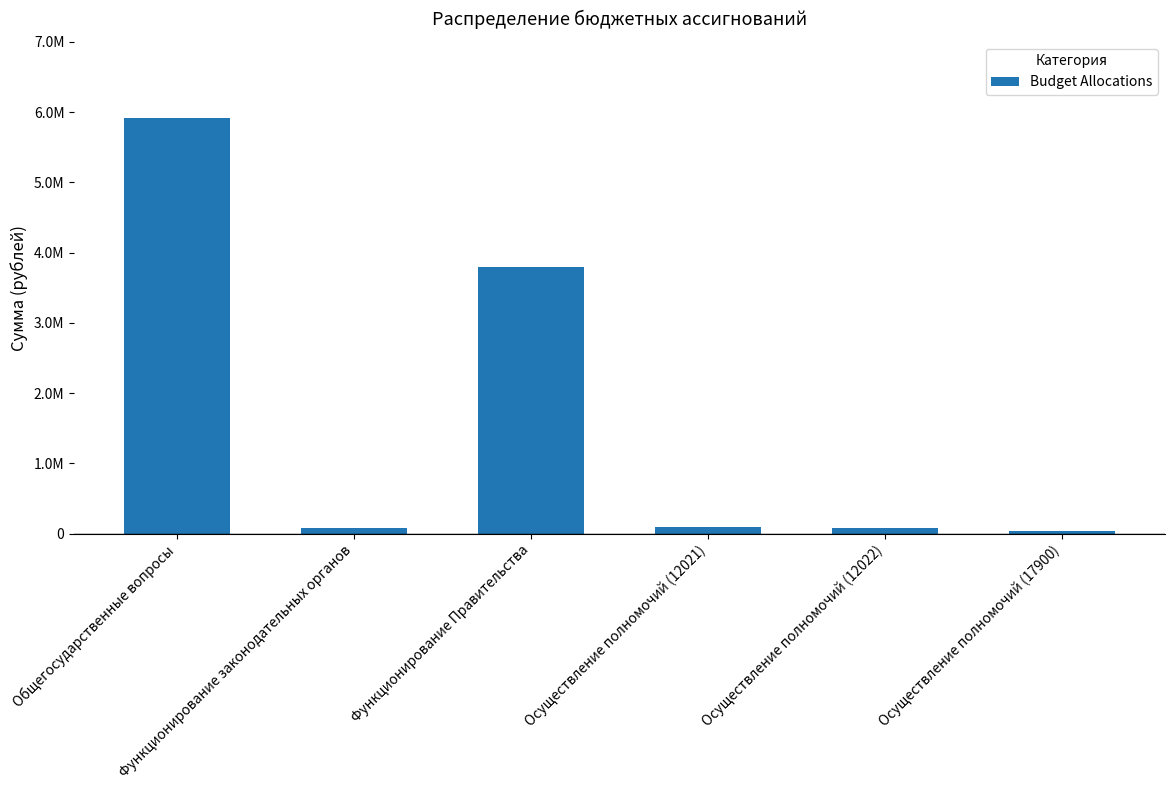

How many categories are shown in the chart?

6